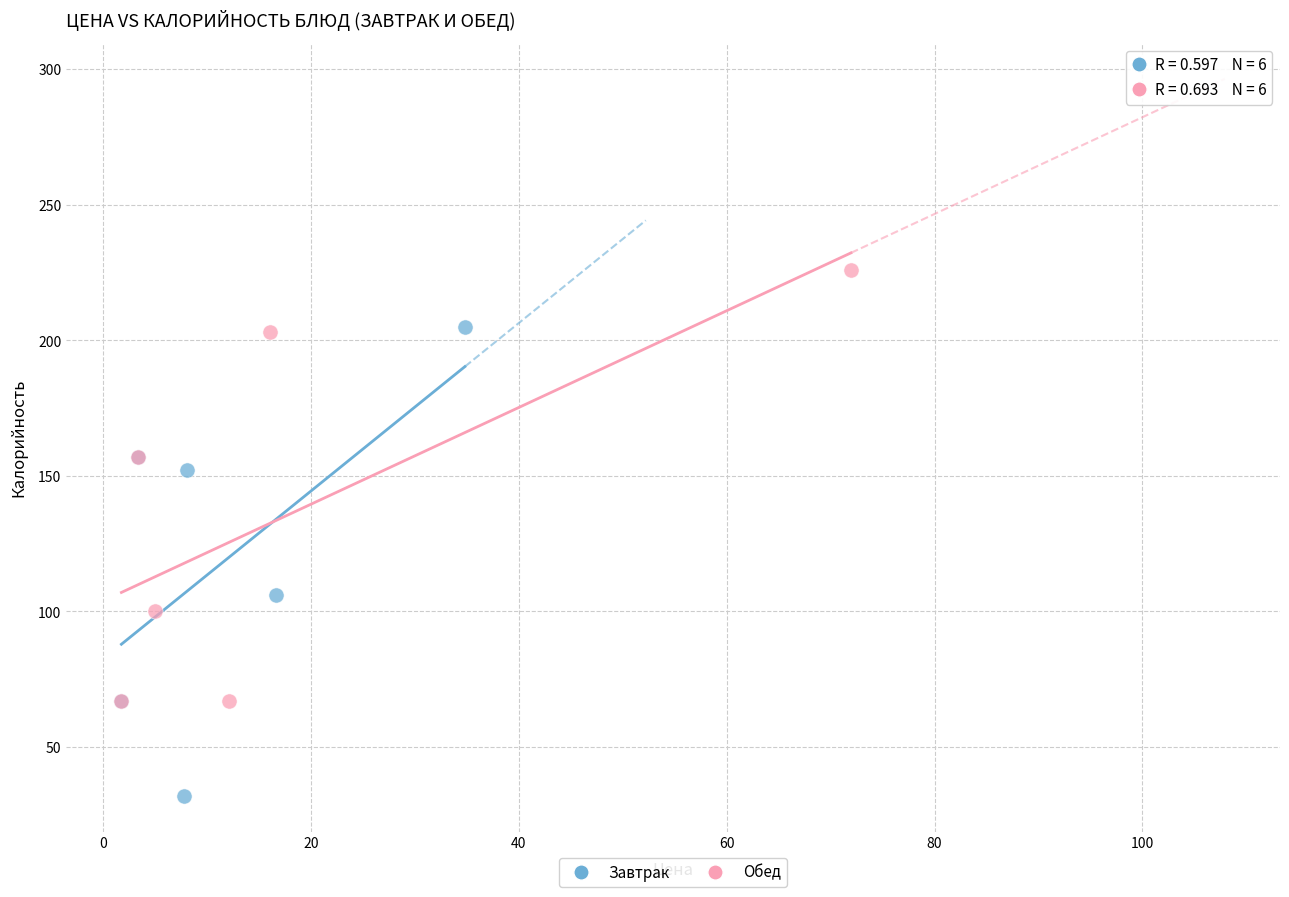

Which series reaches the maximum Y coordinate?

Обед